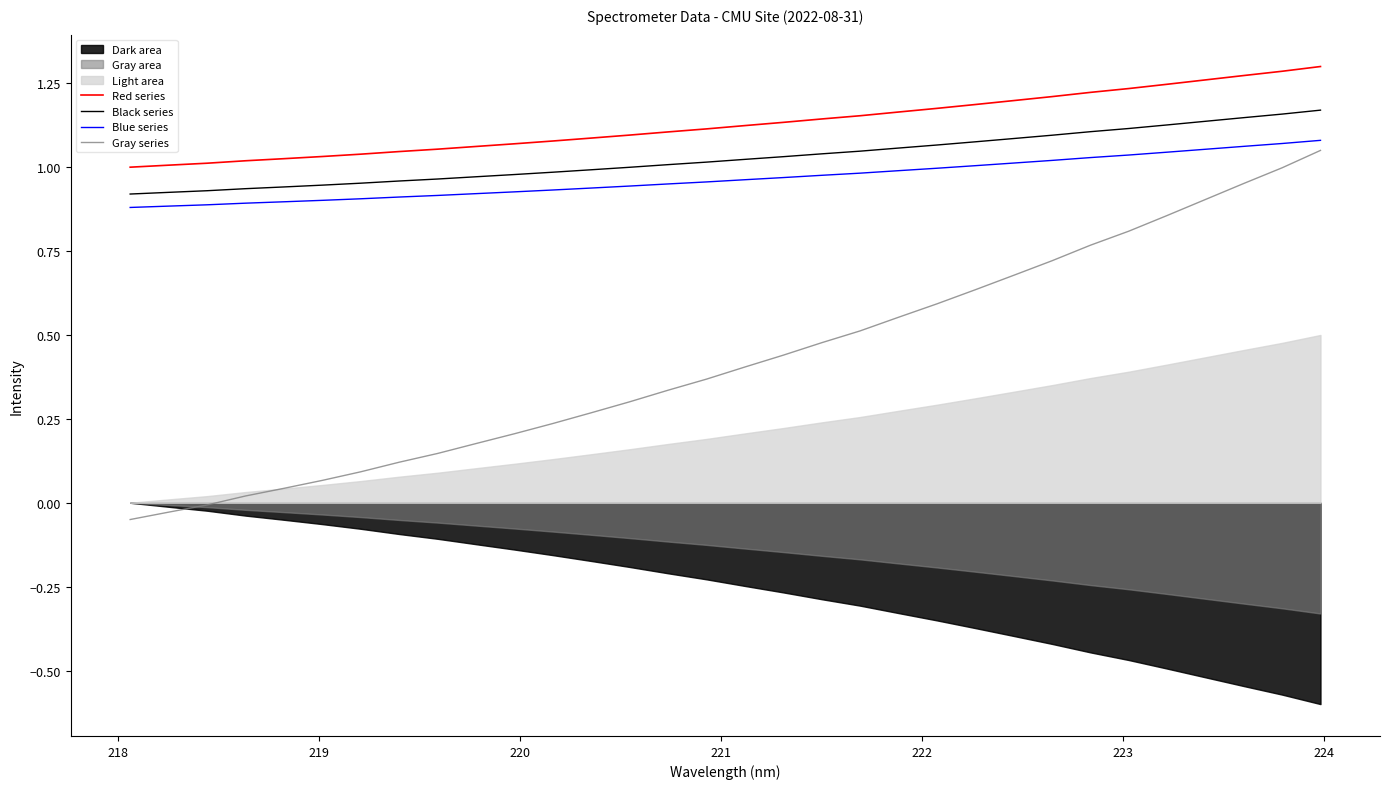

True or false: Gray series and Red series cross at least once.

False